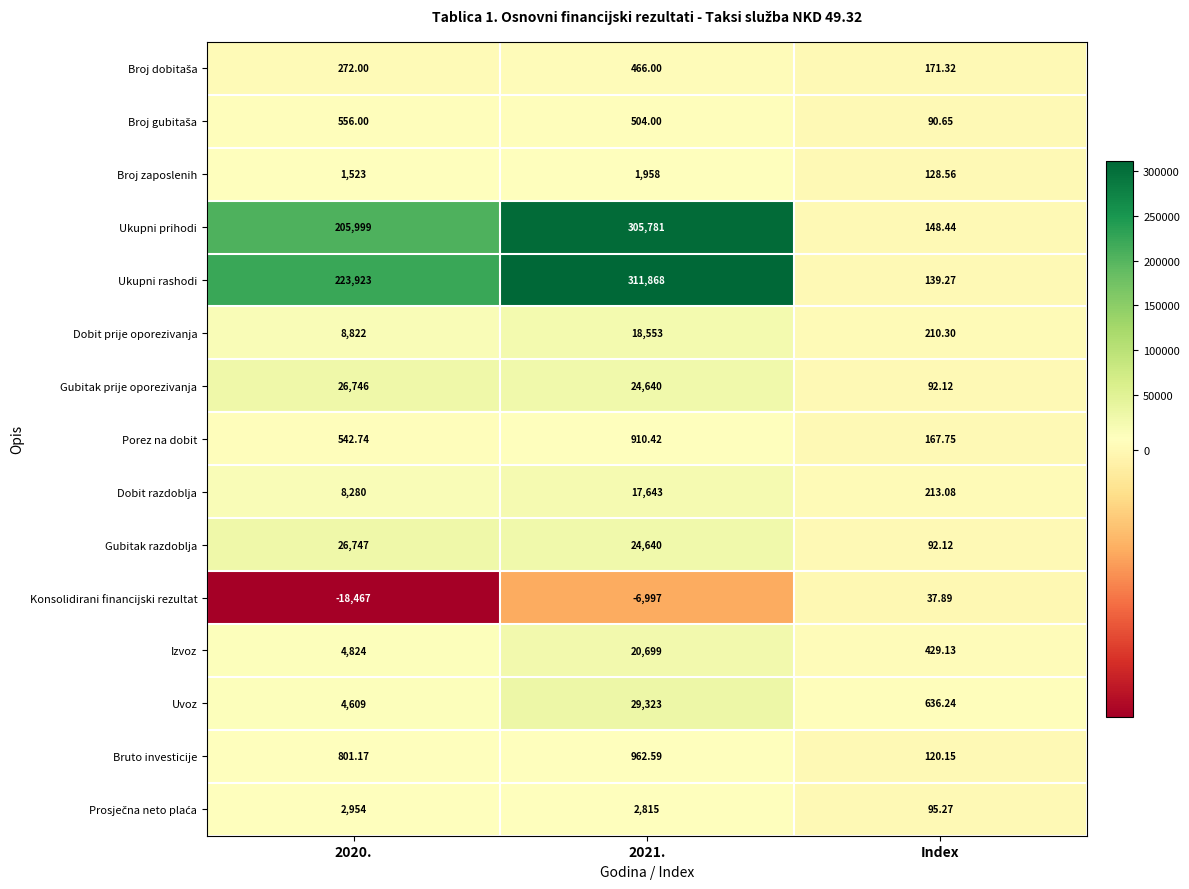

Which series changed the most between 2020. and 2021.?

Ukupni prihodi